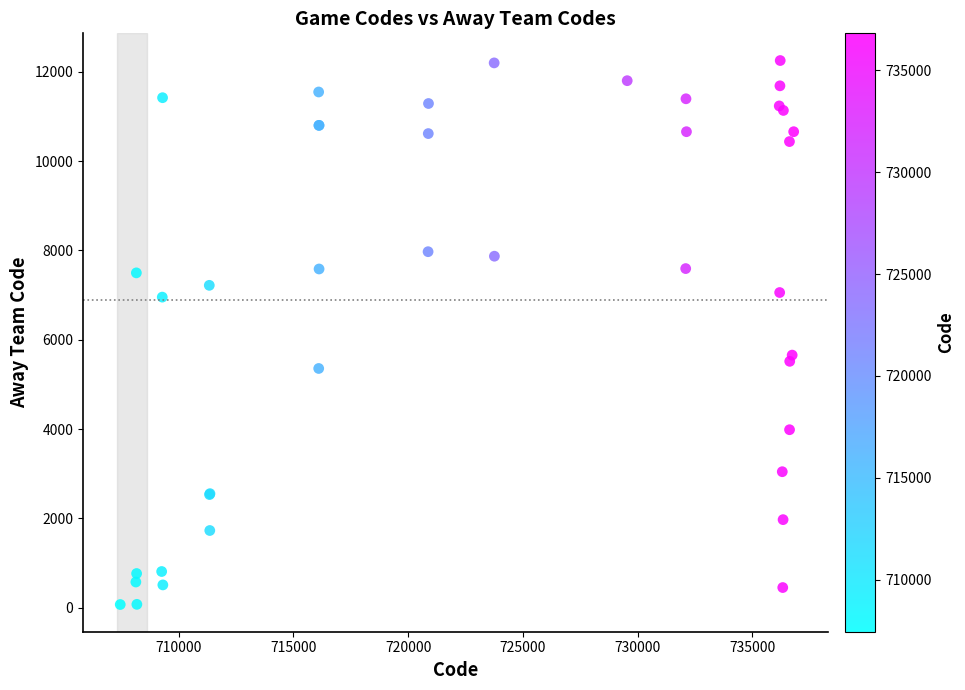

What Y value in the scatter plot is closest to 6160?

5655